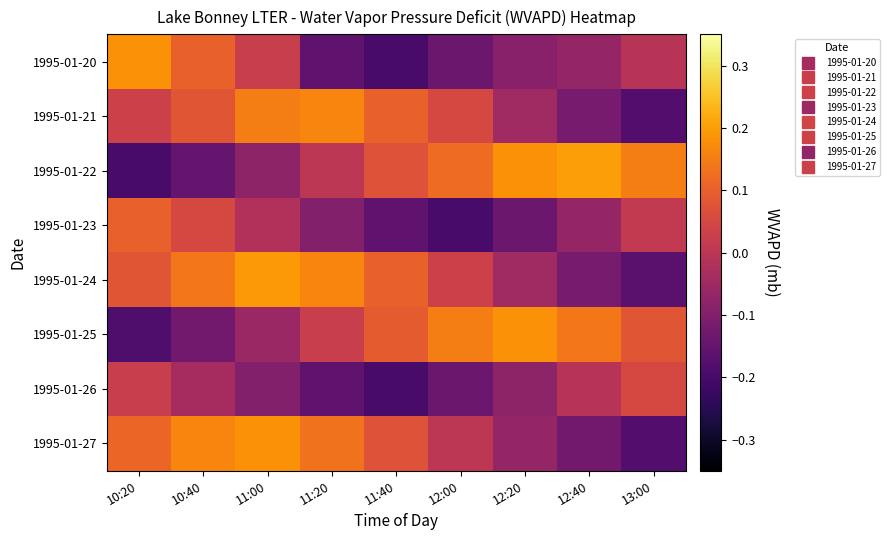

Reading right to left, what are all the values shown in this chart?

1995-01-20: 13:00=-0.0	12:40=-0.1	12:20=-0.1	12:00=-0.1	11:40=-0.2	11:20=-0.2	11:00=0.0	10:40=0.1	10:20=0.2
1995-01-21: 13:00=-0.2	12:40=-0.1	12:20=-0.0	12:00=0.1	11:40=0.1	11:20=0.2	11:00=0.2	10:40=0.1	10:20=0.0
1995-01-22: 13:00=0.2	12:40=0.2	12:20=0.2	12:00=0.1	11:40=0.1	11:20=0.0	11:00=-0.1	10:40=-0.1	10:20=-0.2
1995-01-23: 13:00=0.0	12:40=-0.1	12:20=-0.1	12:00=-0.2	11:40=-0.2	11:20=-0.1	11:00=-0.0	10:40=0.1	10:20=0.1
1995-01-24: 13:00=-0.2	12:40=-0.1	12:20=-0.0	12:00=0.0	11:40=0.1	11:20=0.2	11:00=0.2	10:40=0.1	10:20=0.1
1995-01-25: 13:00=0.1	12:40=0.1	12:20=0.2	12:00=0.2	11:40=0.1	11:20=0.0	11:00=-0.1	10:40=-0.1	10:20=-0.2
1995-01-26: 13:00=0.1	12:40=-0.0	12:20=-0.1	12:00=-0.1	11:40=-0.2	11:20=-0.2	11:00=-0.1	10:40=-0.0	10:20=0.0
1995-01-27: 13:00=-0.2	12:40=-0.1	12:20=-0.1	12:00=0.0	11:40=0.1	11:20=0.1	11:00=0.2	10:40=0.2	10:20=0.1